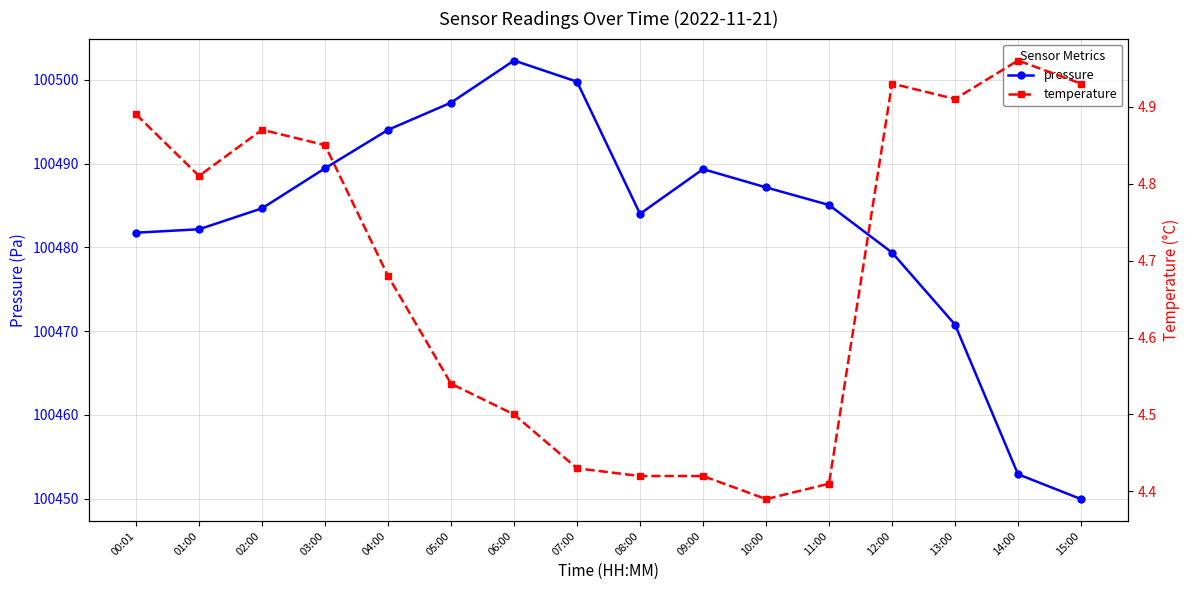

Which category has the lowest value in the pressure series?

15:00